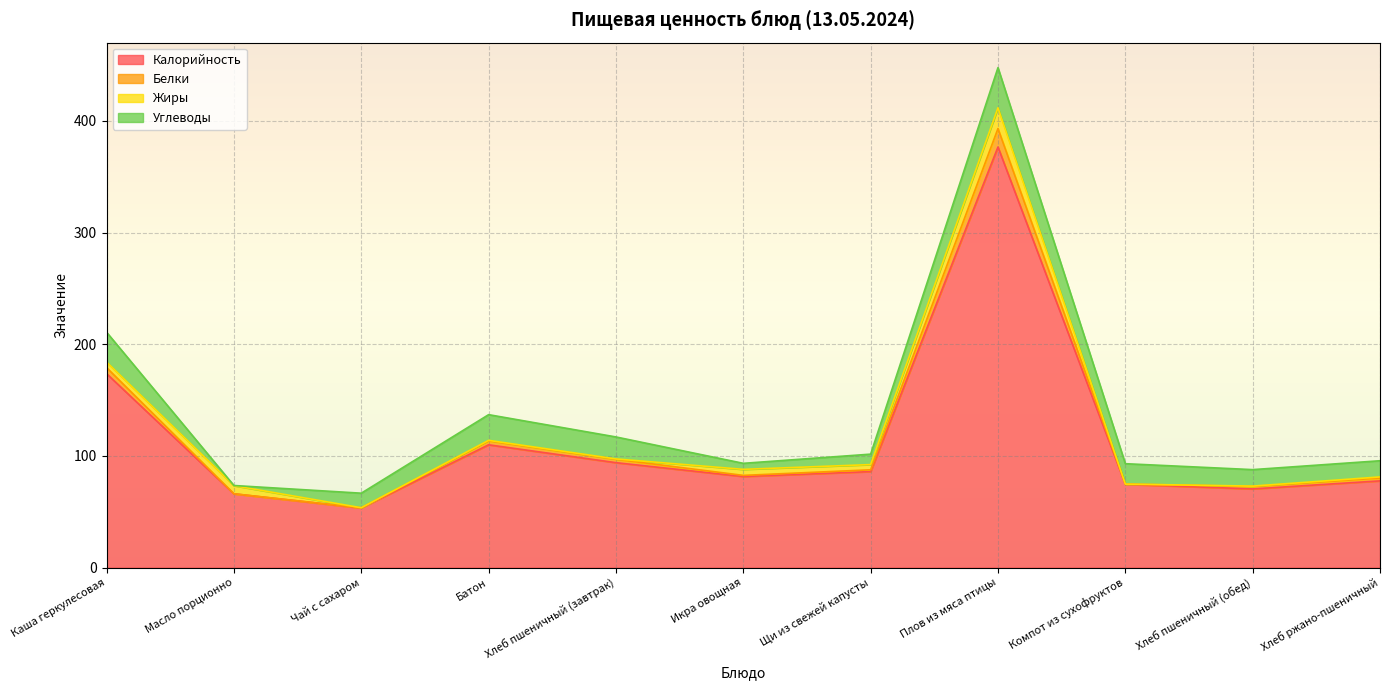

What is the total value across all series at Плов из мяса птицы?

447.7